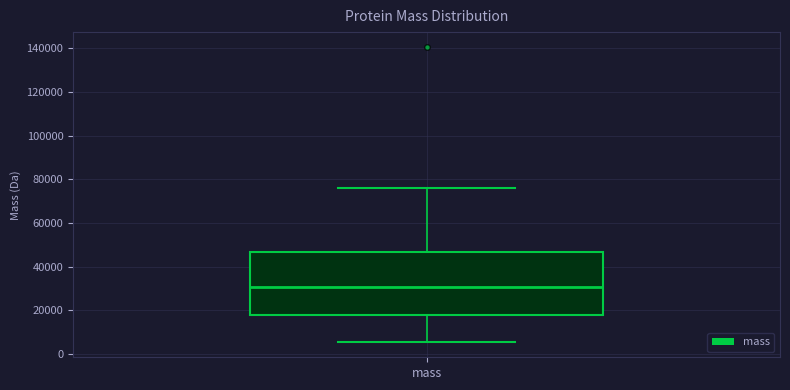

Transcribe this box plot: give where the median line is, the range the box spans, and where the two whiskers end, as read against the y-axis. The values are not printed on the chart, so give them approximately, as read against the axis.

median 30000, box 18000 to 46000, whiskers 6000 to 76000